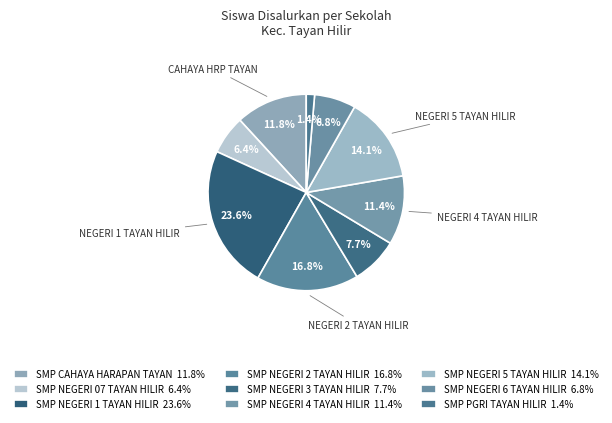

To the nearest percent, what percentage of the pie is SMP NEGERI 07 TAYAN HILIR?

6%